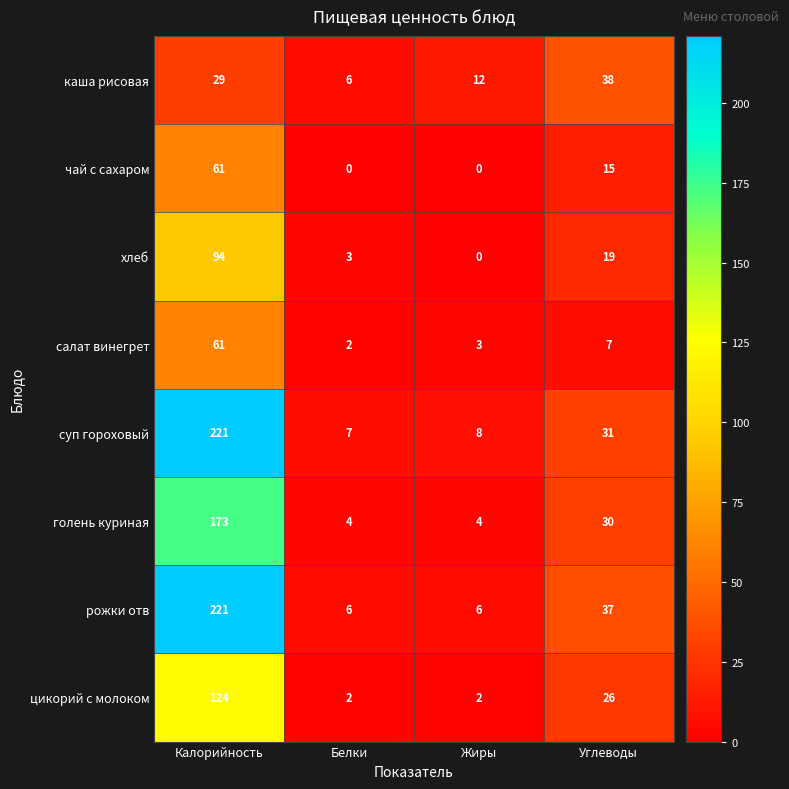

The каша рисовая series shows 24 at Углеводы. True or false?

False